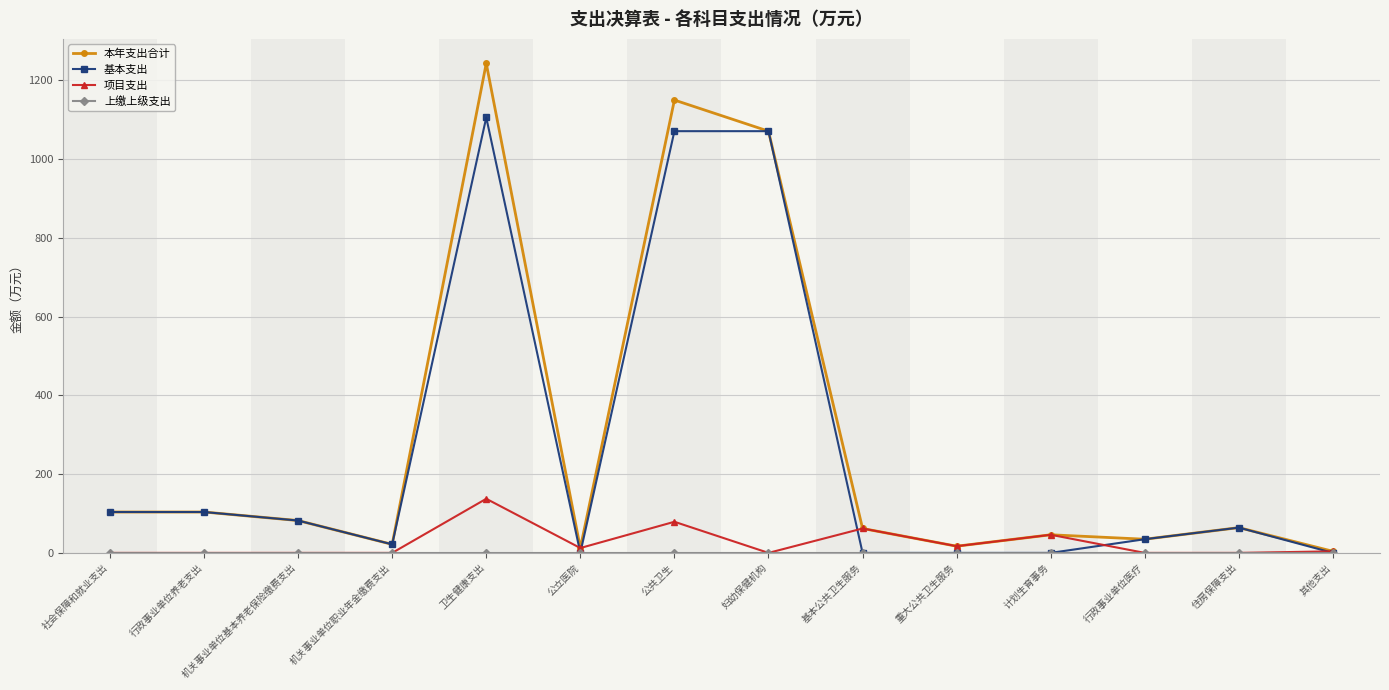

What is the label of the 6th point from the right?

基本公共卫生服务